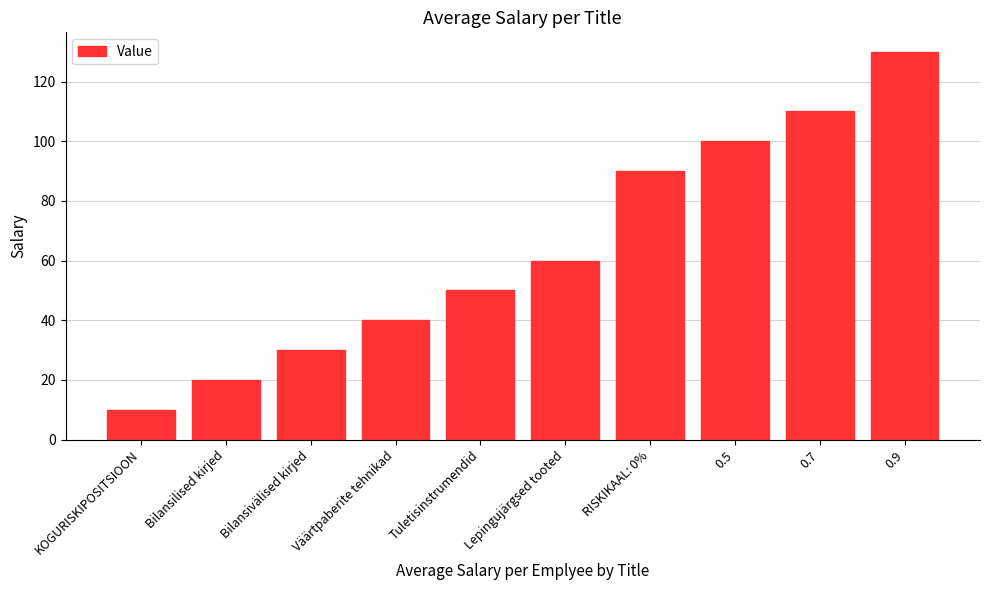

Reading right to left, extract all data points from this chart.

130	110	100	90	60	50	40	30	20	10